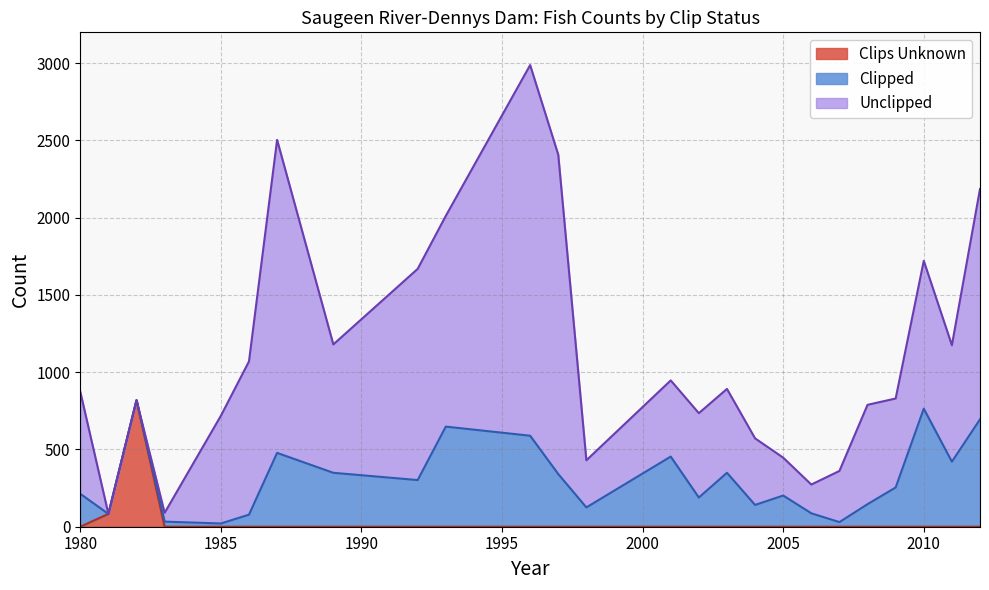

What are all the series names shown in the legend?

Clips Unknown, Clipped, Unclipped